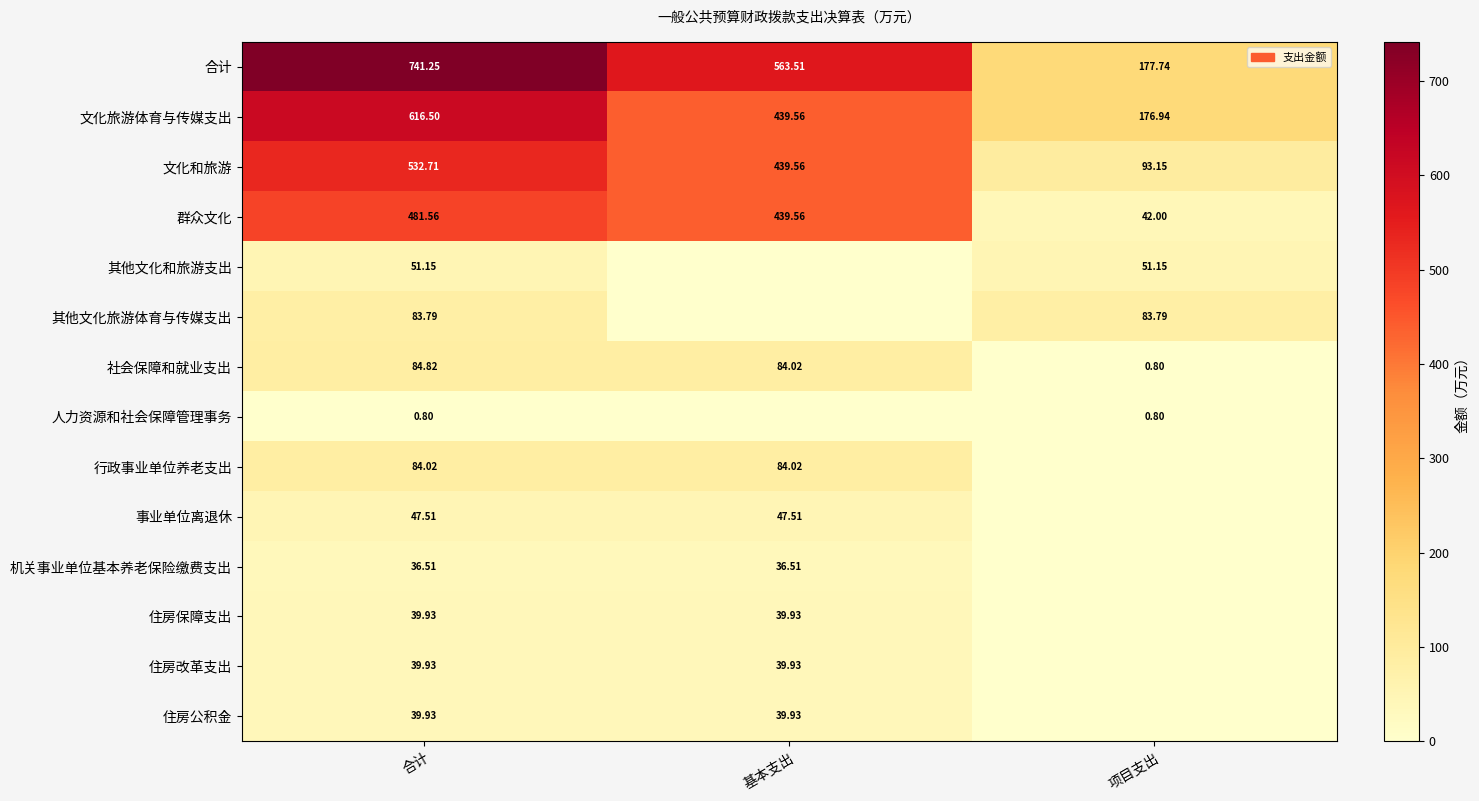

Where does the 合计 series first go above 563?

合计